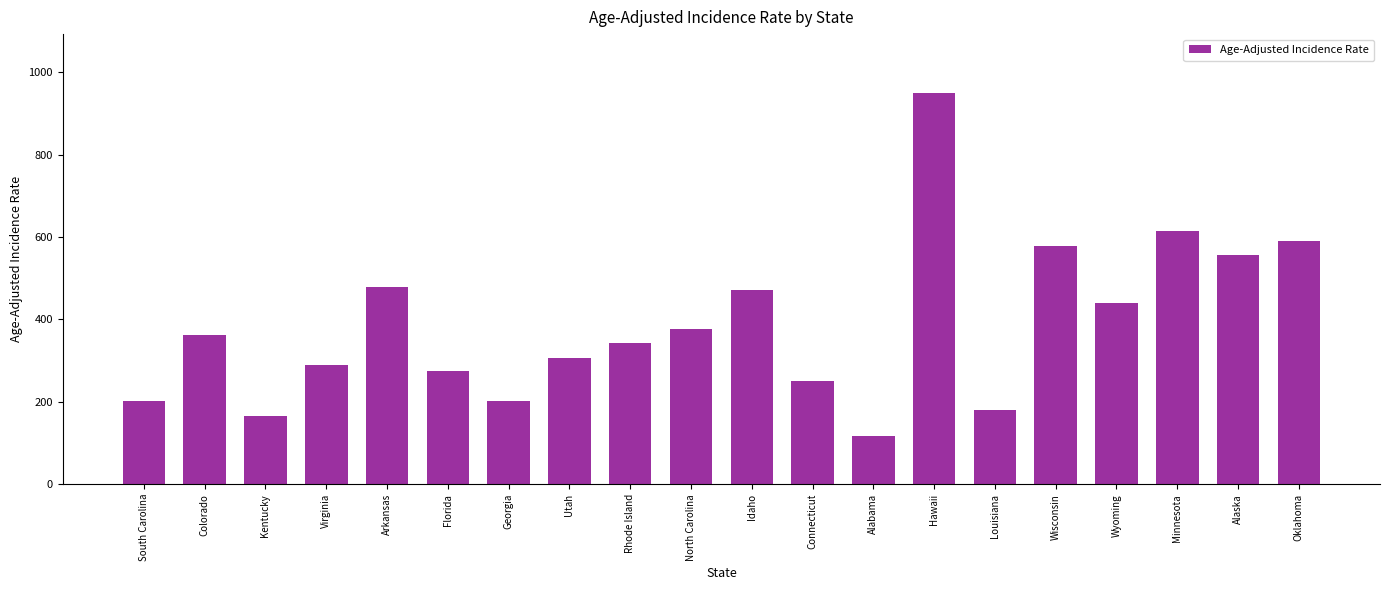

The chart shows a value of 288.7 at Louisiana. True or false?

False